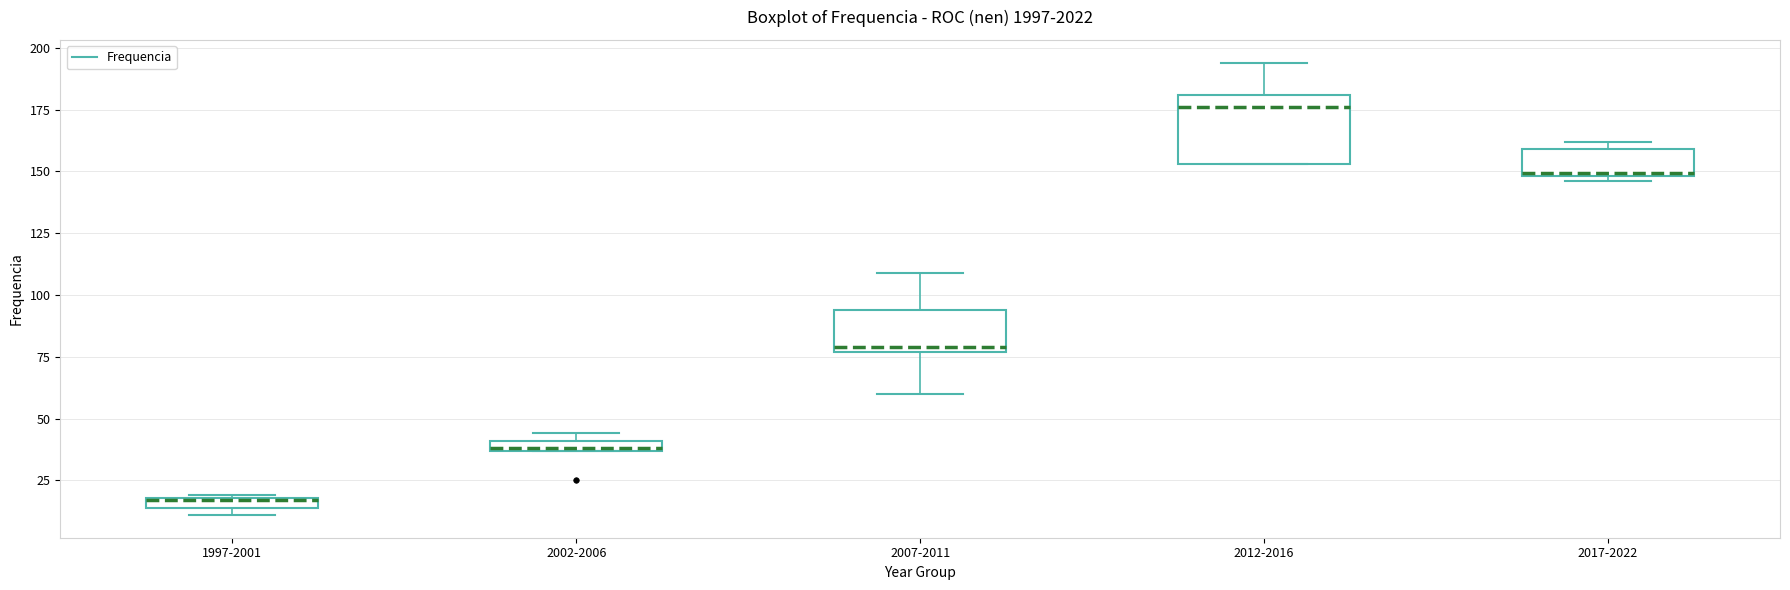

Where does the upper whisker of the box for 2012-2016 end on the y-axis? The values are not printed on the chart, so give them approximately, as read against the axis.

195